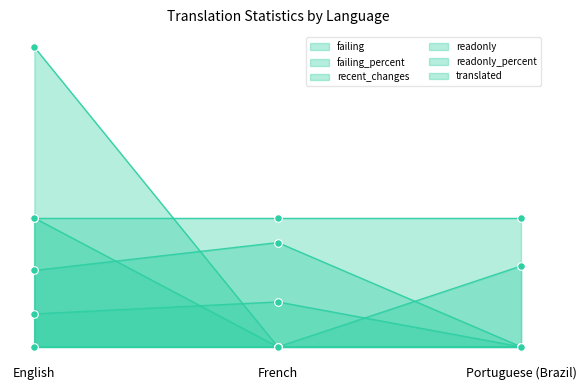

At which category is the sum across all series the highest?

English